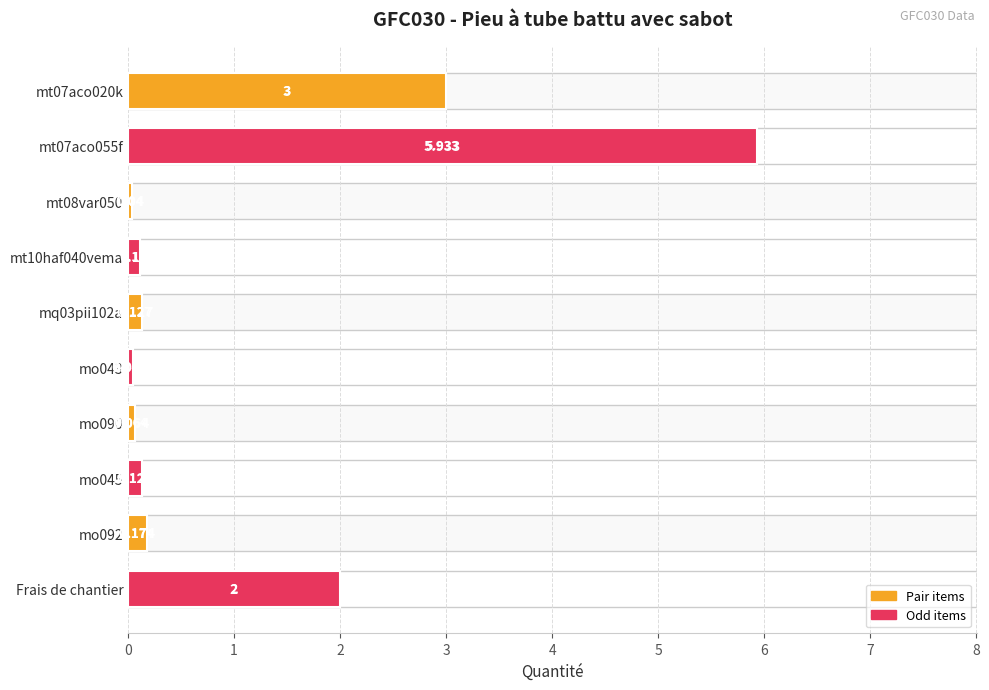

The value at mq03pii102a is 0.1. True or false?

False